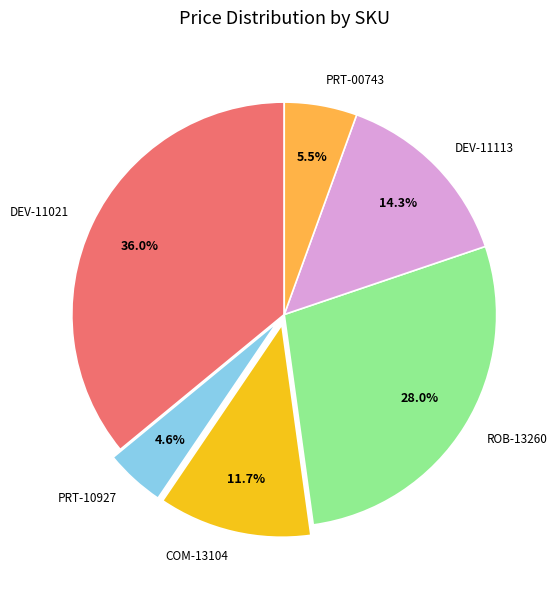

What is the ratio of the value at DEV-11021 to the value at PRT-00743?

6.5